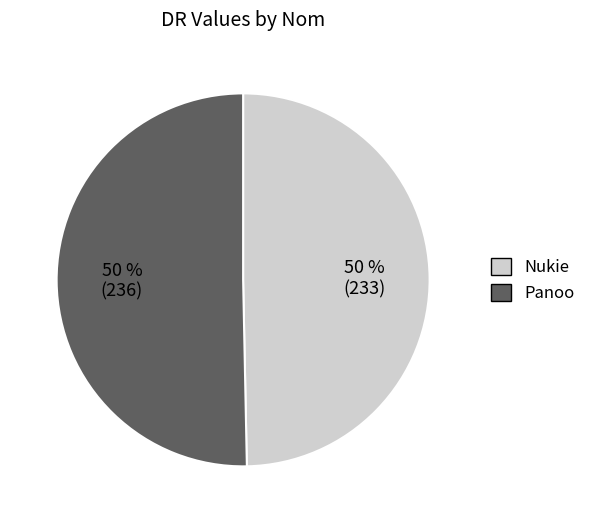

The Panoo slice represents 50% of the pie. True or false?

True